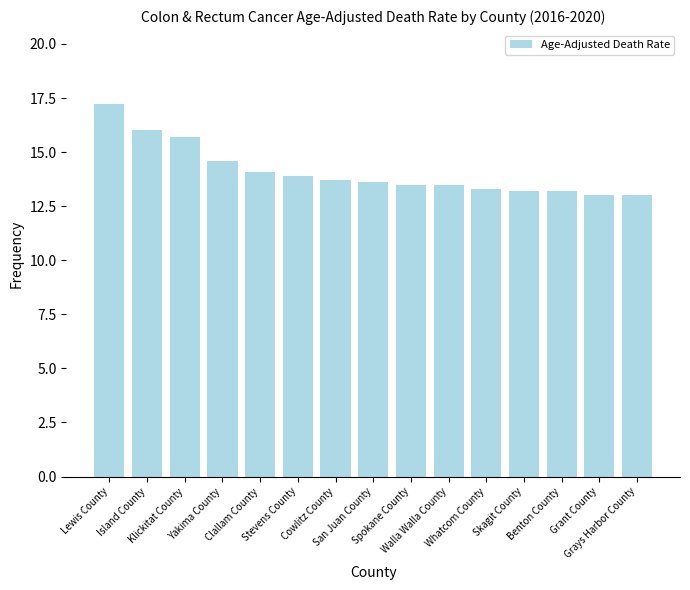

What is the maximum value shown in the chart?

17.2